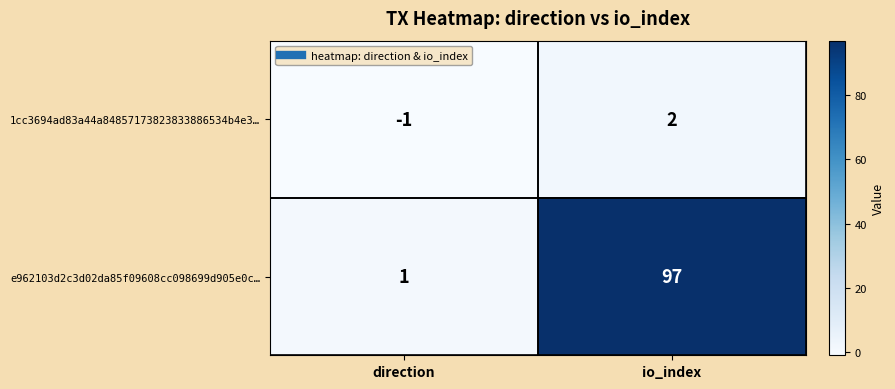

What is the difference between the 1cc3694ad83a44a84857173823833886534b4e3… values at io_index and direction?

3